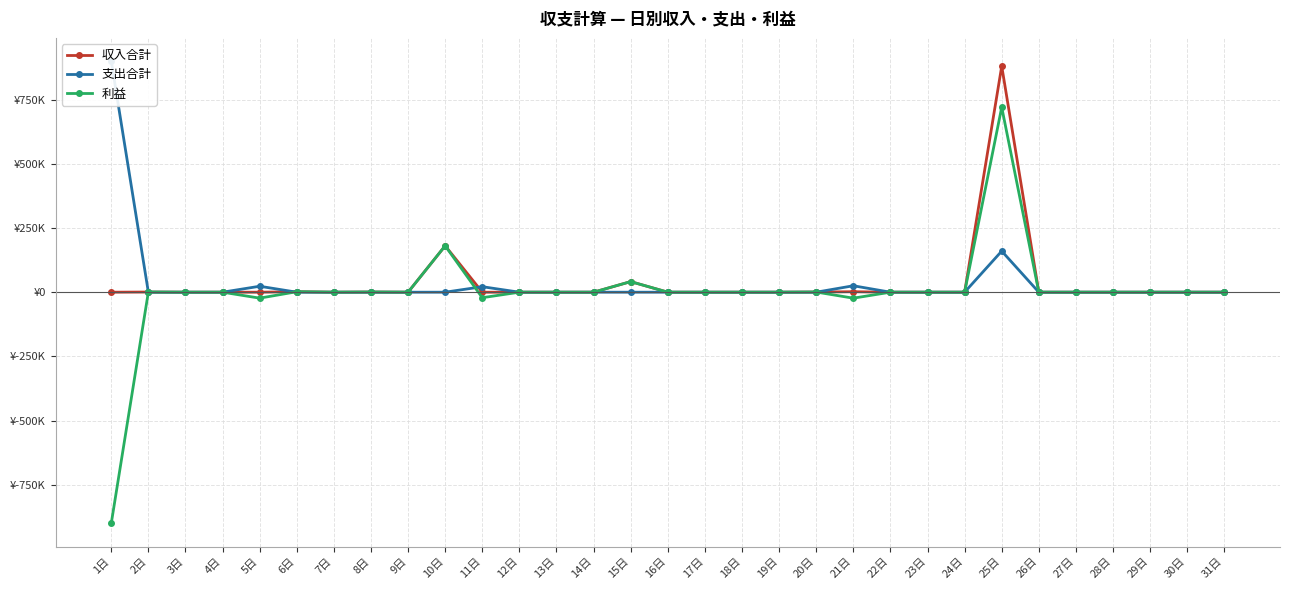

At which category does the chart reach its peak across all series?

1日